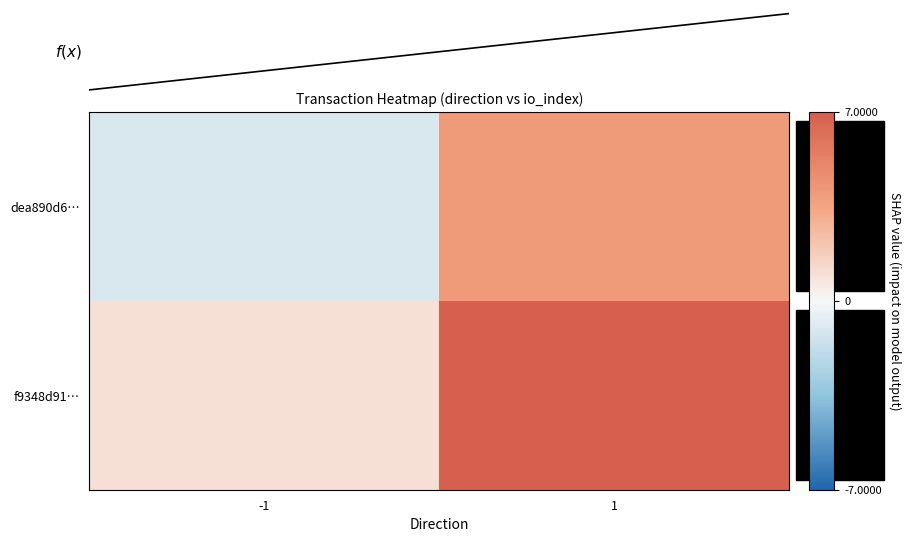

At which category is the sum across all series the highest?

1